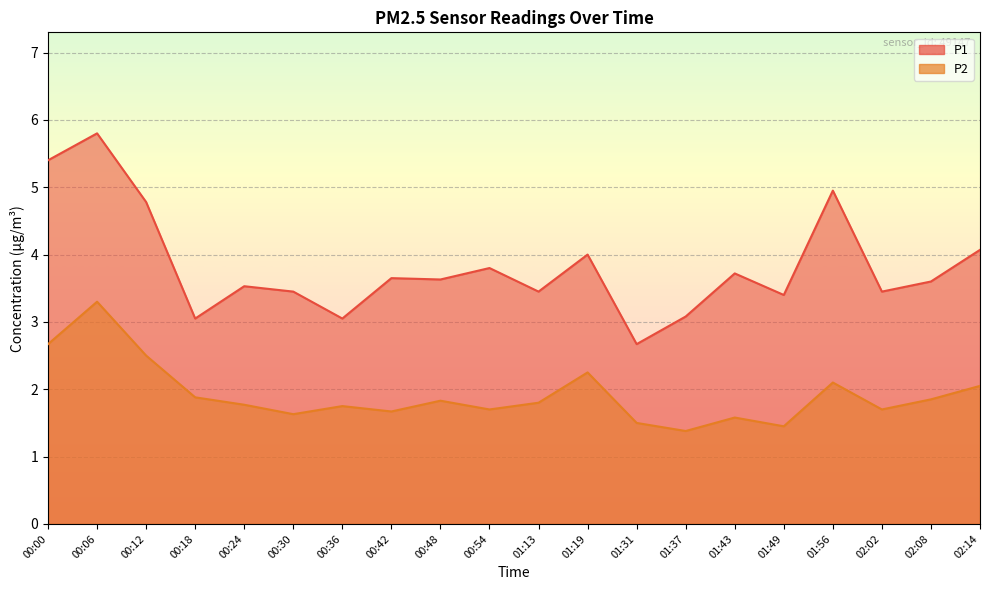

List the series in order of their overall mean, highest first.

P1, P2